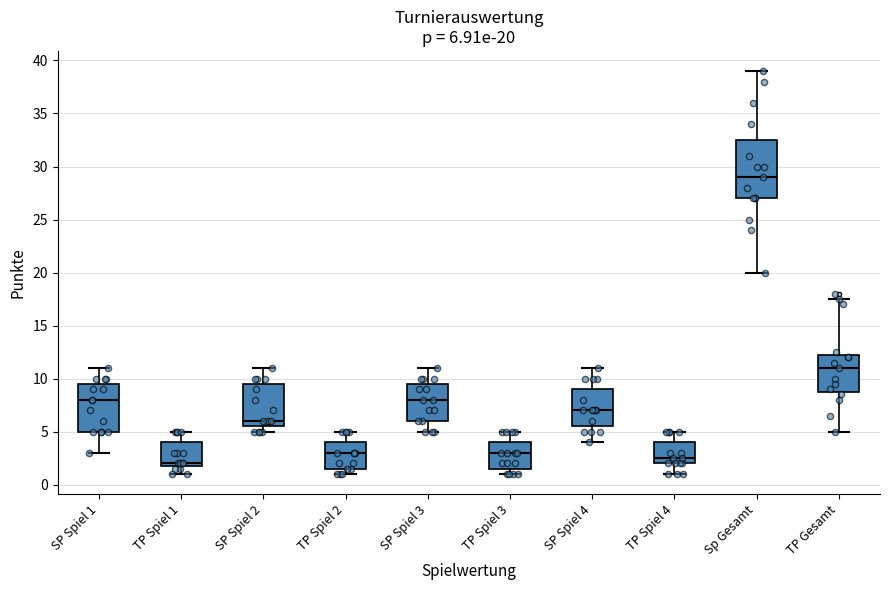

Comparing the boxes themselves (not the whiskers), which one is the tallest?

Sp Gesamt